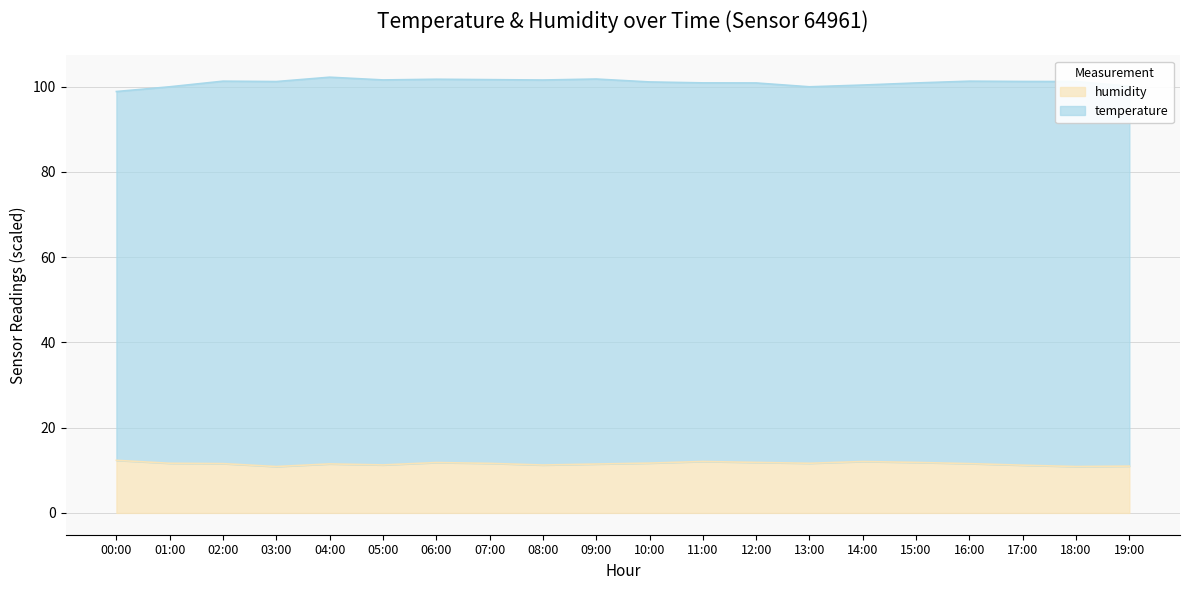

The chart shows a value of 3.1 at 07:00. True or false?

False